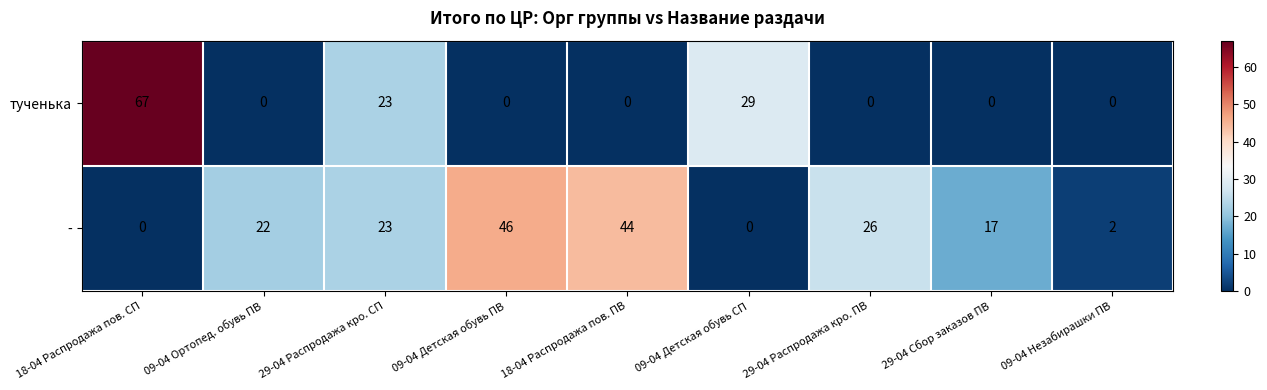

What is the spread (max minus min) of values at 29-04 Сбор заказов ПВ?

17